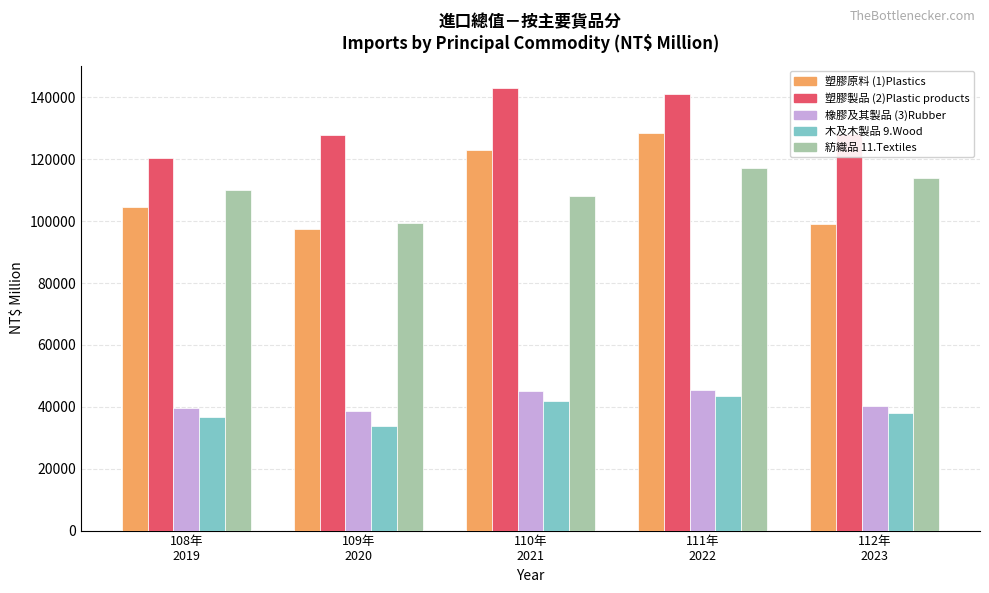

What is the total value across all series at 109年
2020?

397251